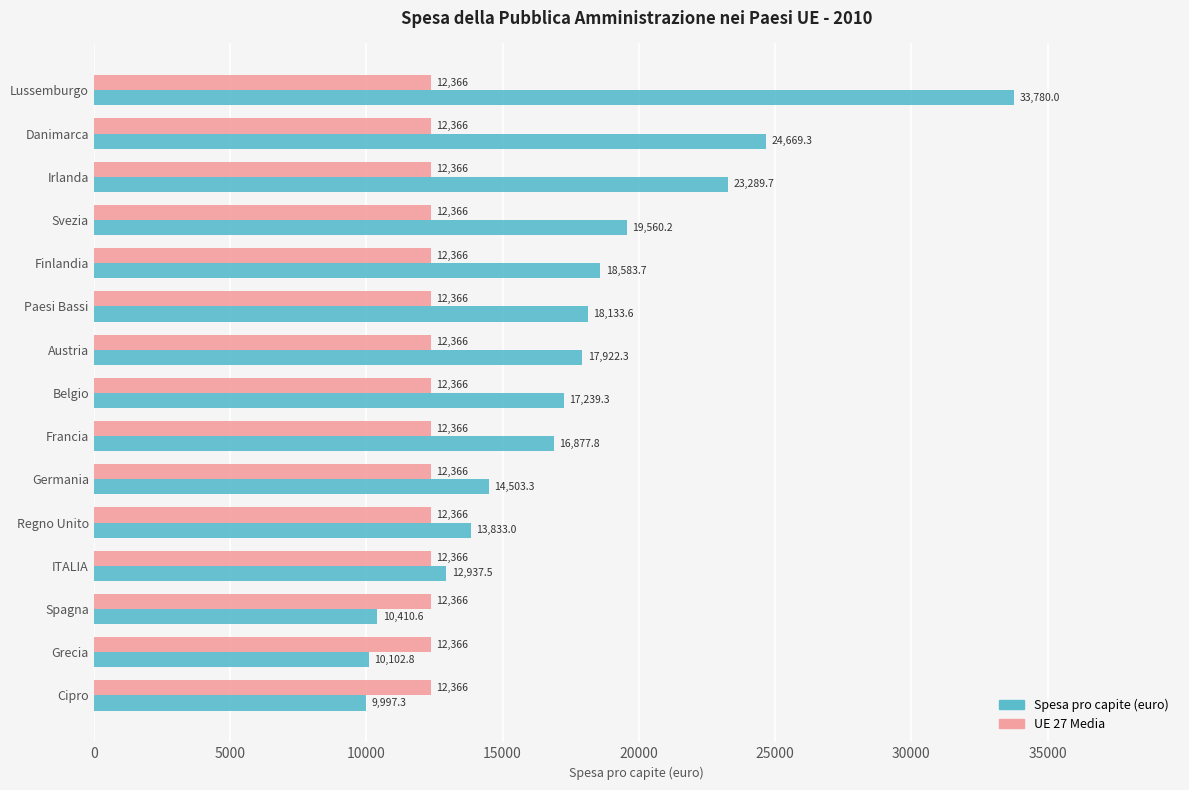

At Cipro, list the series in order from largest to smallest.

UE 27 Media, Spesa pro capite (euro)